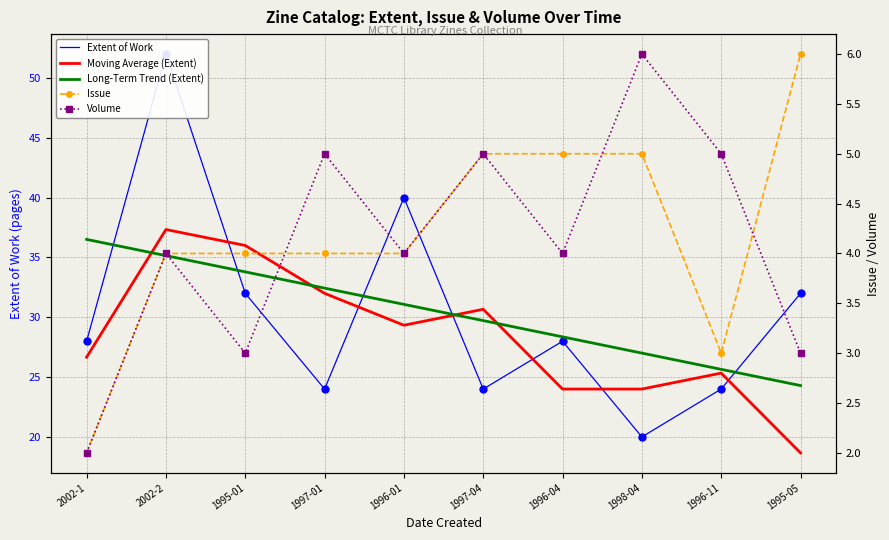

How many lines are shown in the chart?

5